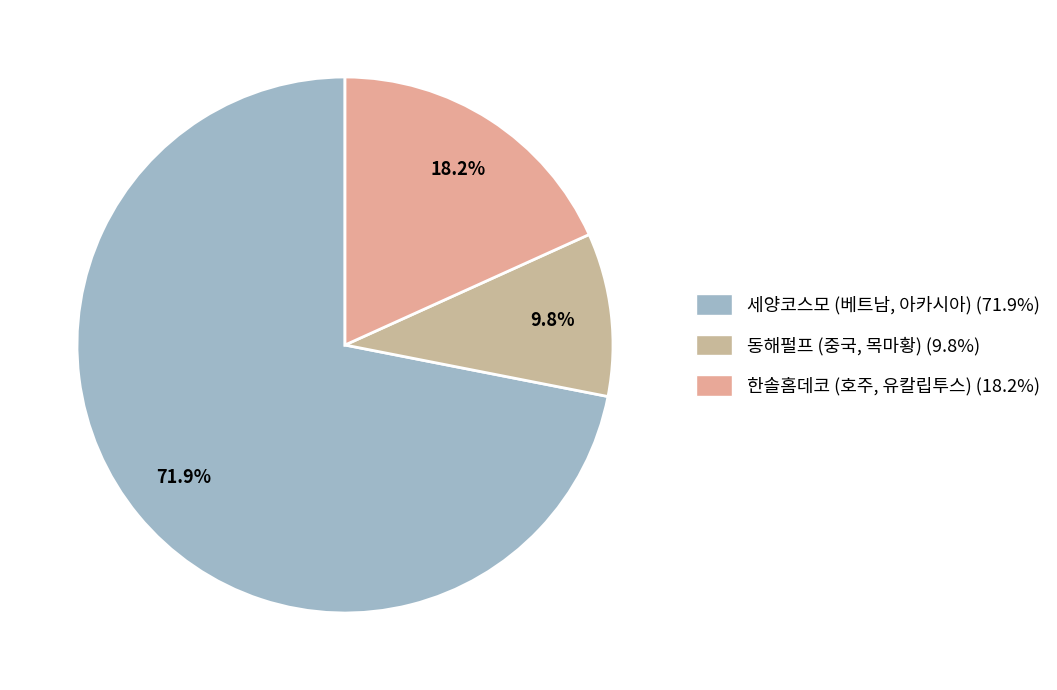

How many segments does this pie chart have?

3